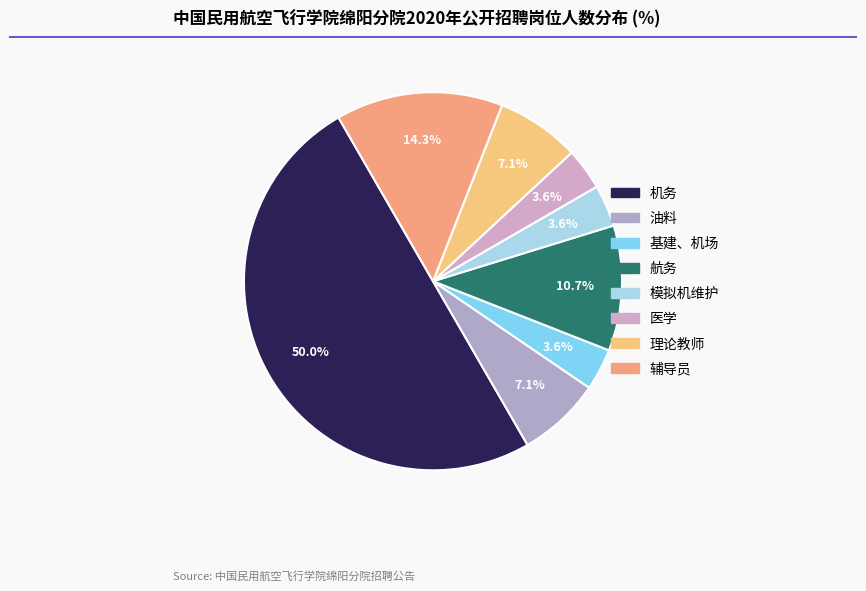

Do 航务 and 理论教师 together represent more than half of the pie?

No